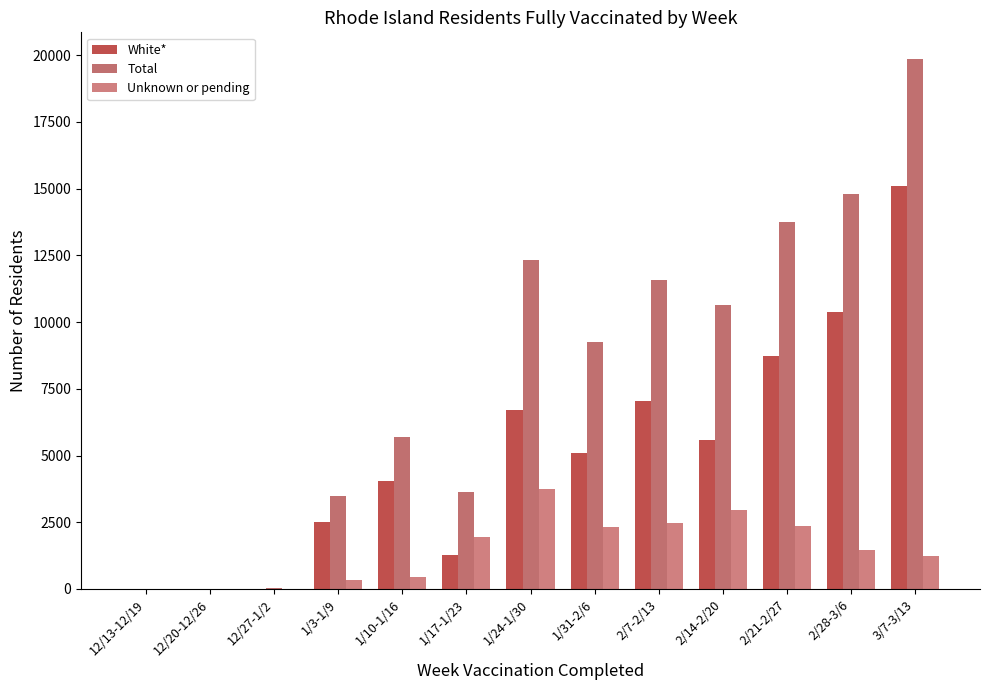

What is the average value of the Unknown or pending series?

1478